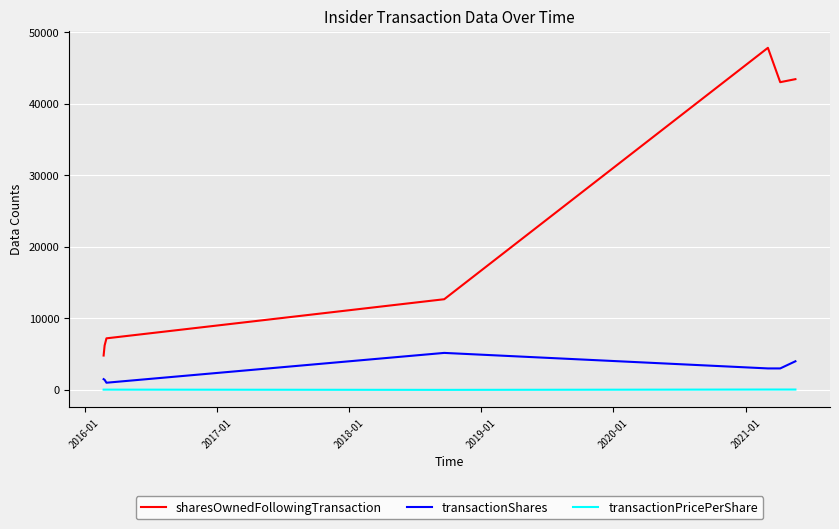

What is the maximum value shown in the chart?

47840.0